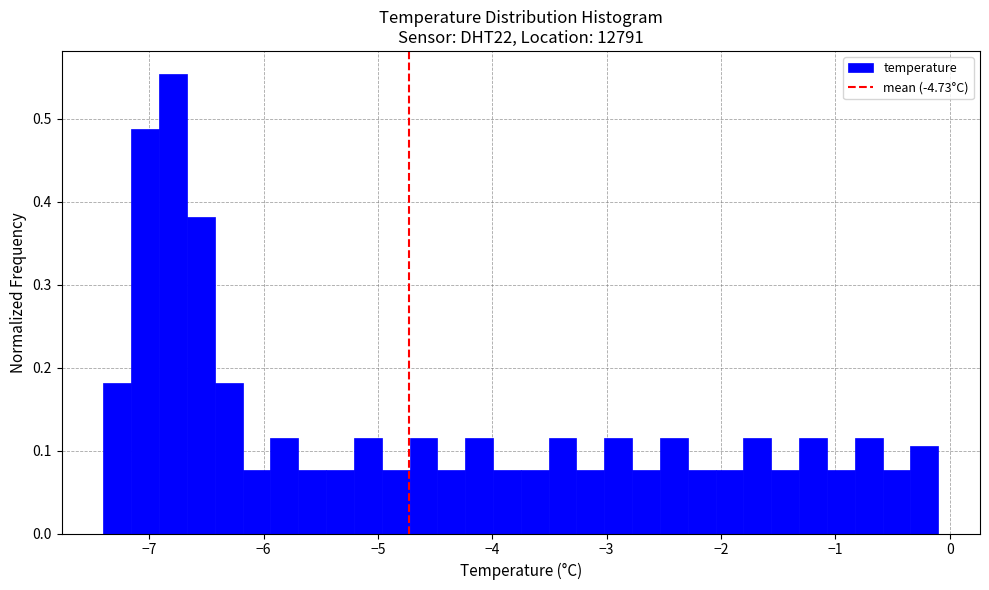

Around what value on the x-axis is the tallest bar? Give the approximate position of its centre, as read against the axis.

-6.8